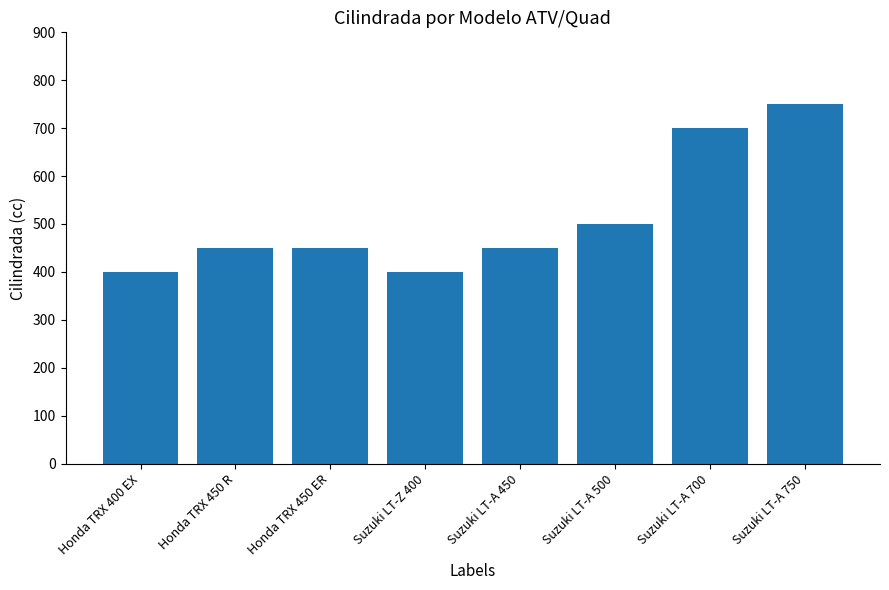

What is the label of the 6th bar from the right?

Honda TRX 450 ER